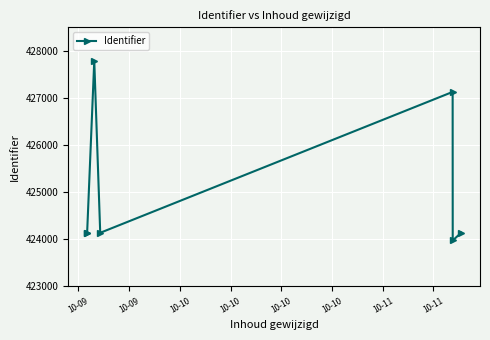

What is the greatest value displayed?

427787